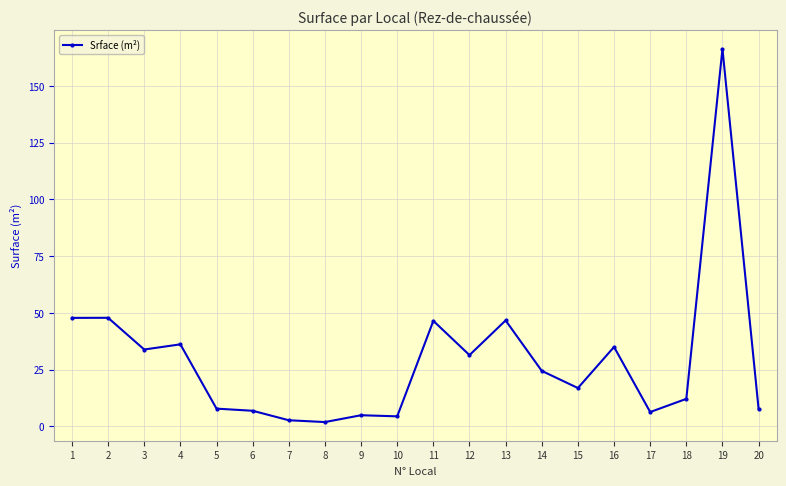

What is the maximum value shown in the chart?

166.4